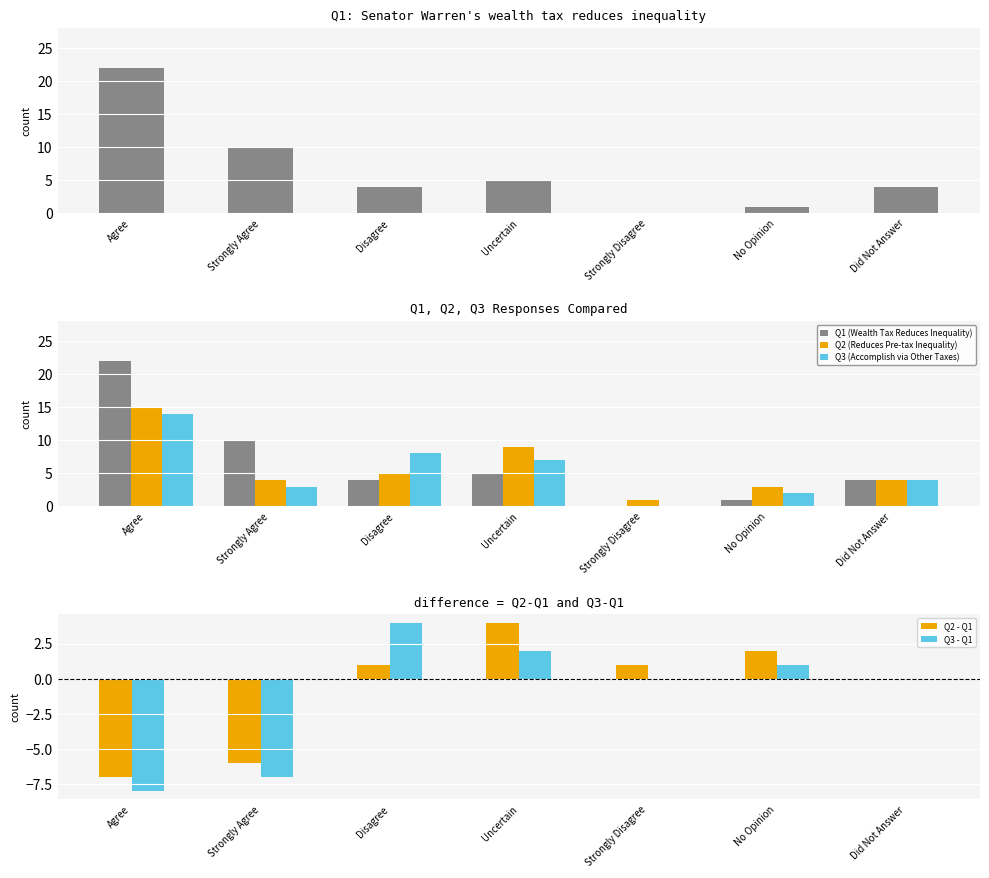

List the labels in order of Q2 (Reduces Pre-tax Inequality) value, smallest first.

Strongly Disagree, No Opinion, Strongly Agree, Did Not Answer, Disagree, Uncertain, Agree